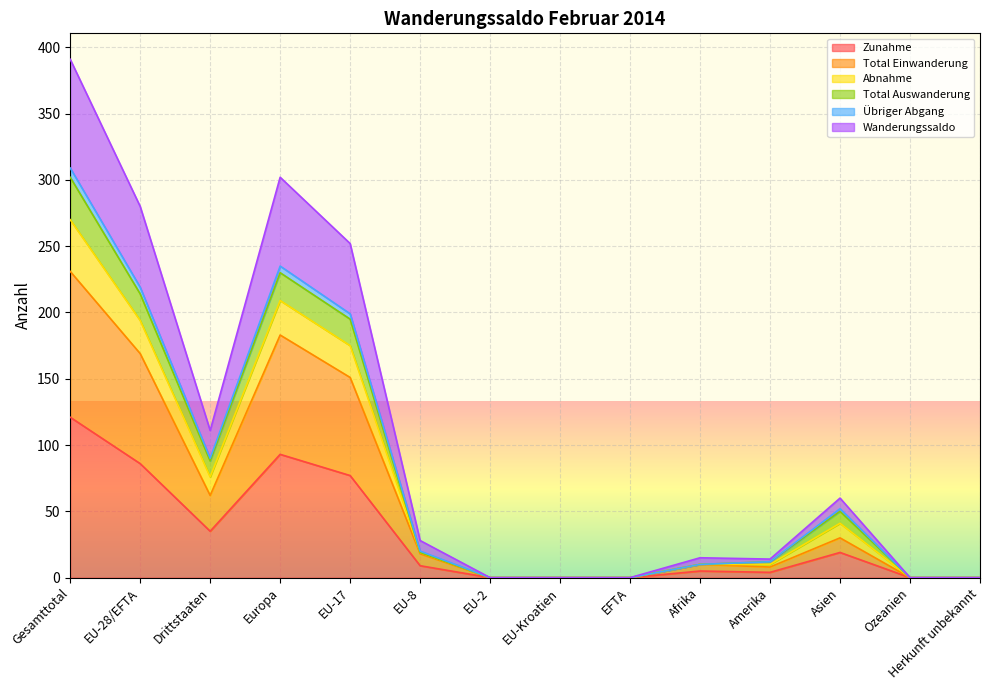

The Übriger Abgang series shows 14 at Amerika. True or false?

True